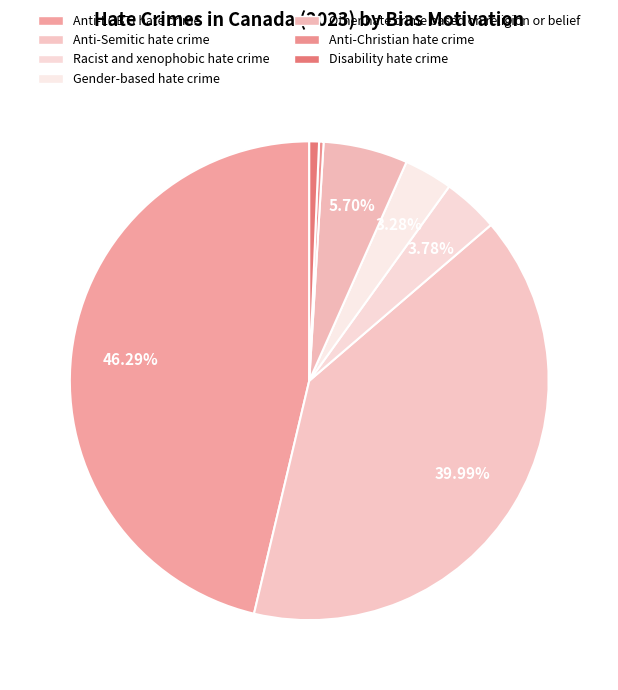

Count the number of slices in the pie.

7